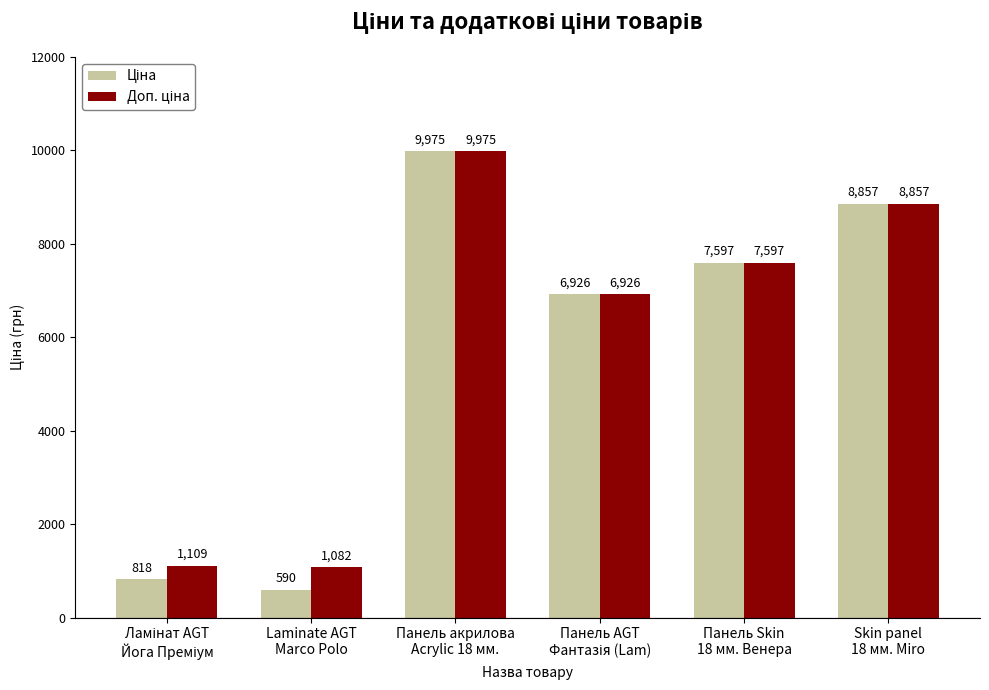

What is the smallest value displayed?

589.9